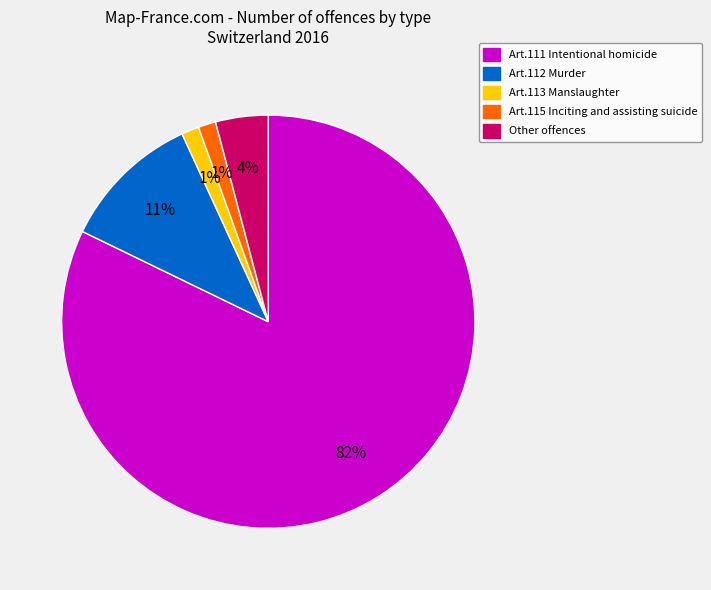

Is there any slice that represents more than half of the pie?

Yes